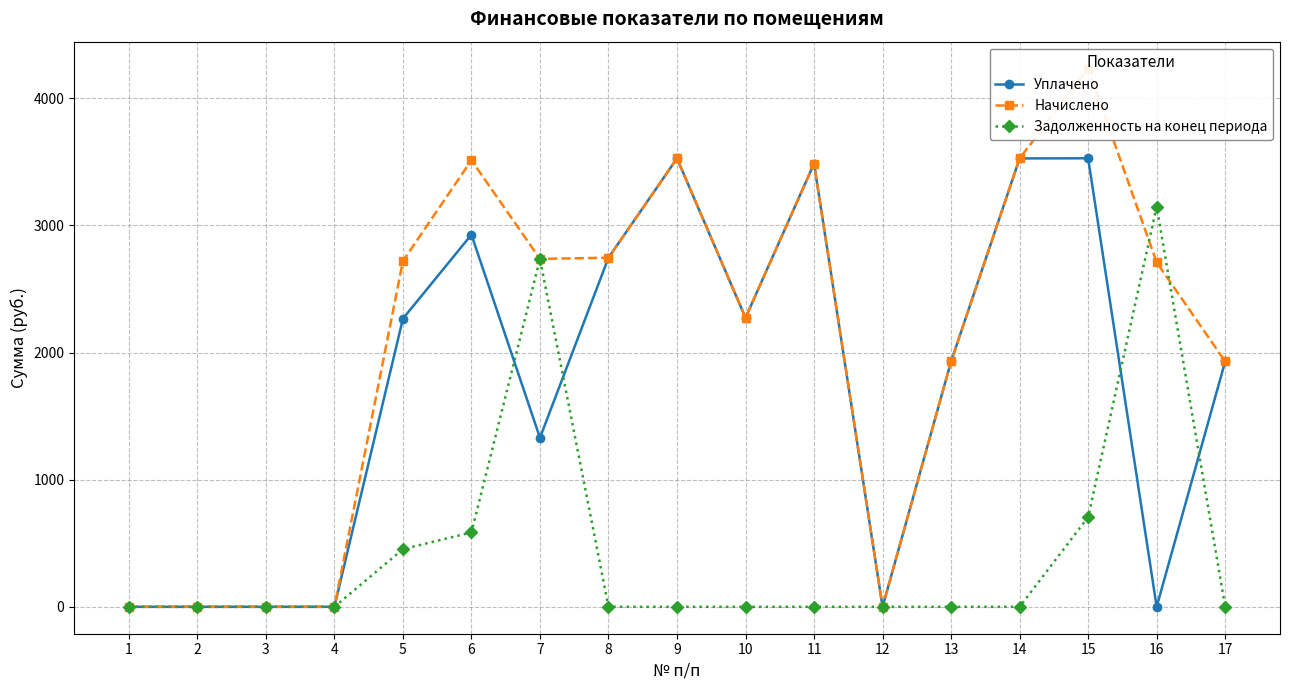

What is the maximum value shown in the chart?

4233.1